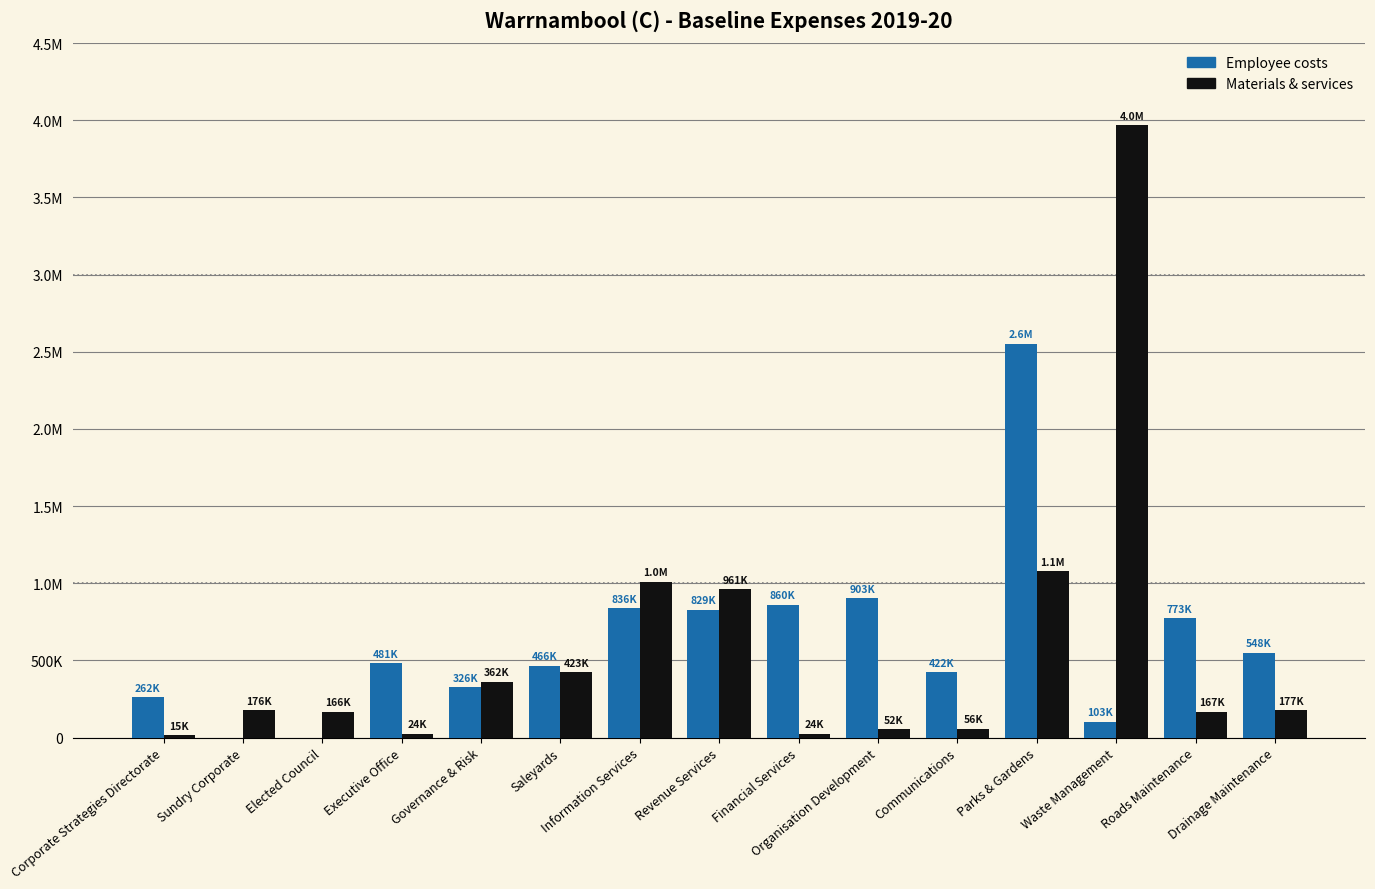

What are all the series names shown in the legend?

Employee costs, Materials & services